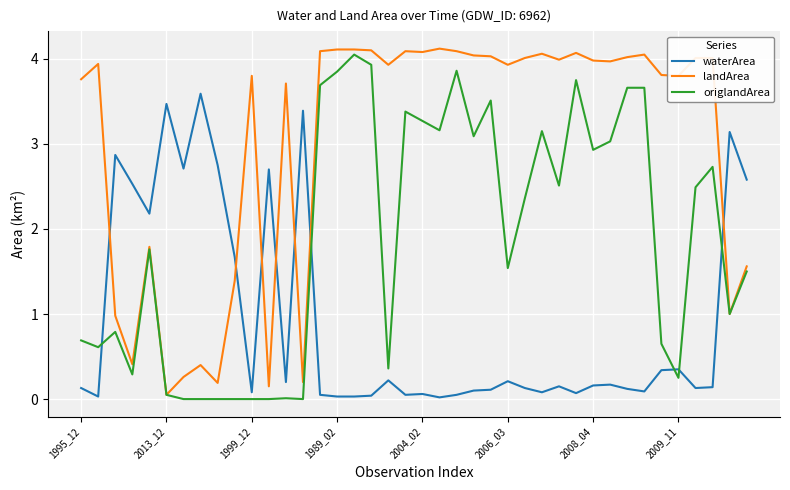

True or false: landArea and waterArea cross at least once.

True